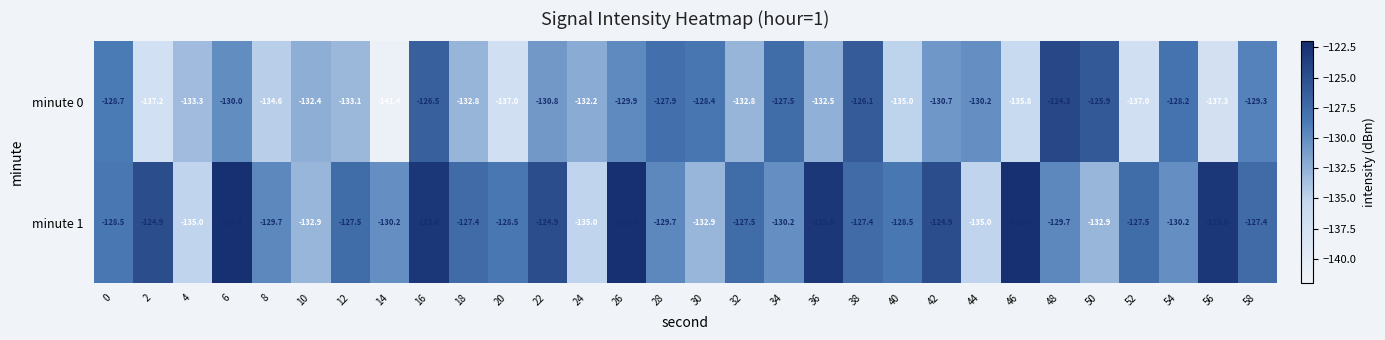

At how many categories does at least one series exceed -132?

27